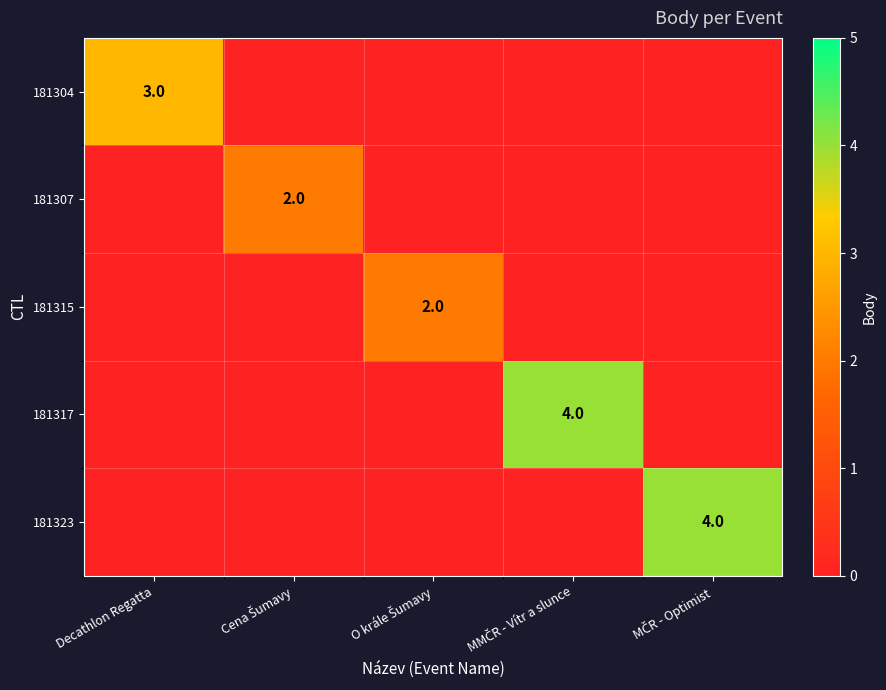

The value of 181304 at Decathlon Regatta is 3. True or false?

True